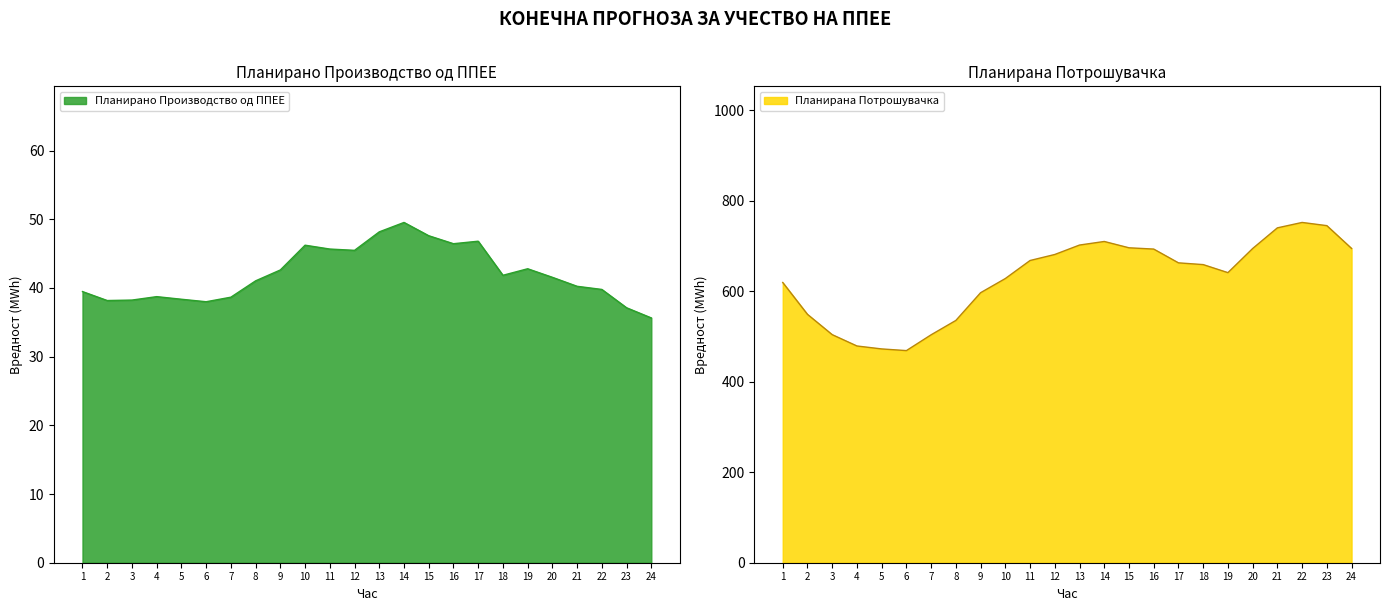

What value does the Планирана Потрошувачка series have at 3?

503.9